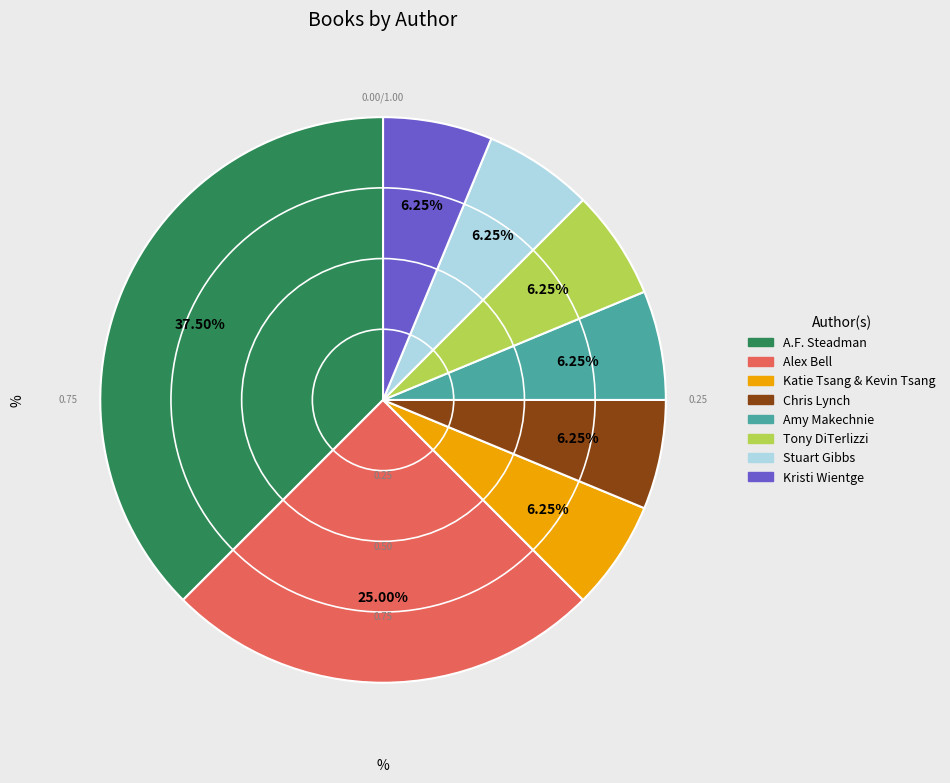

Count the number of slices in the pie.

8